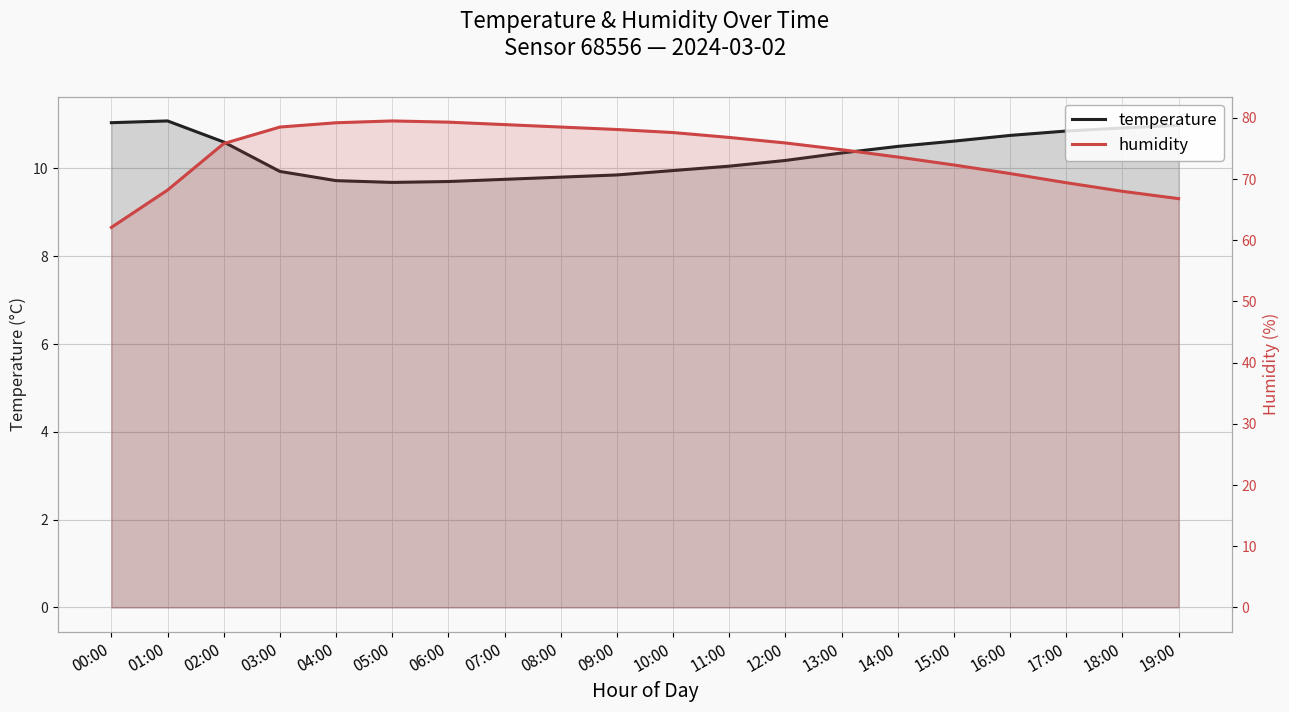

At which category does temperature reach its first local valley?

05:00